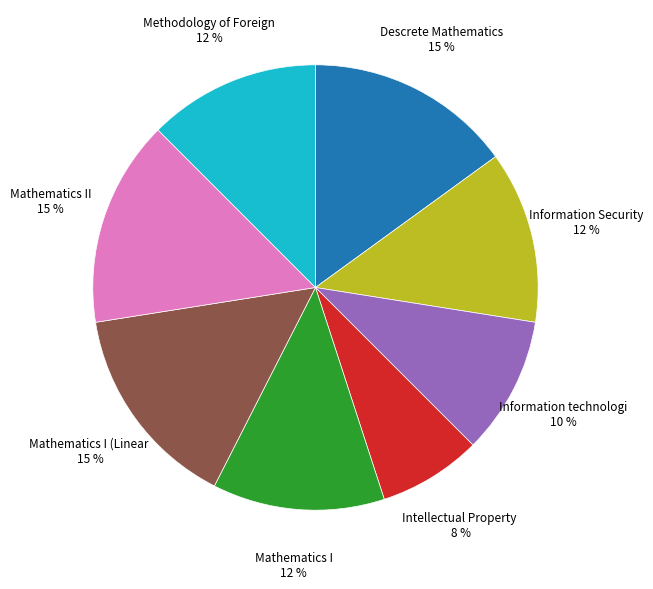

How many segments does this pie chart have?

8